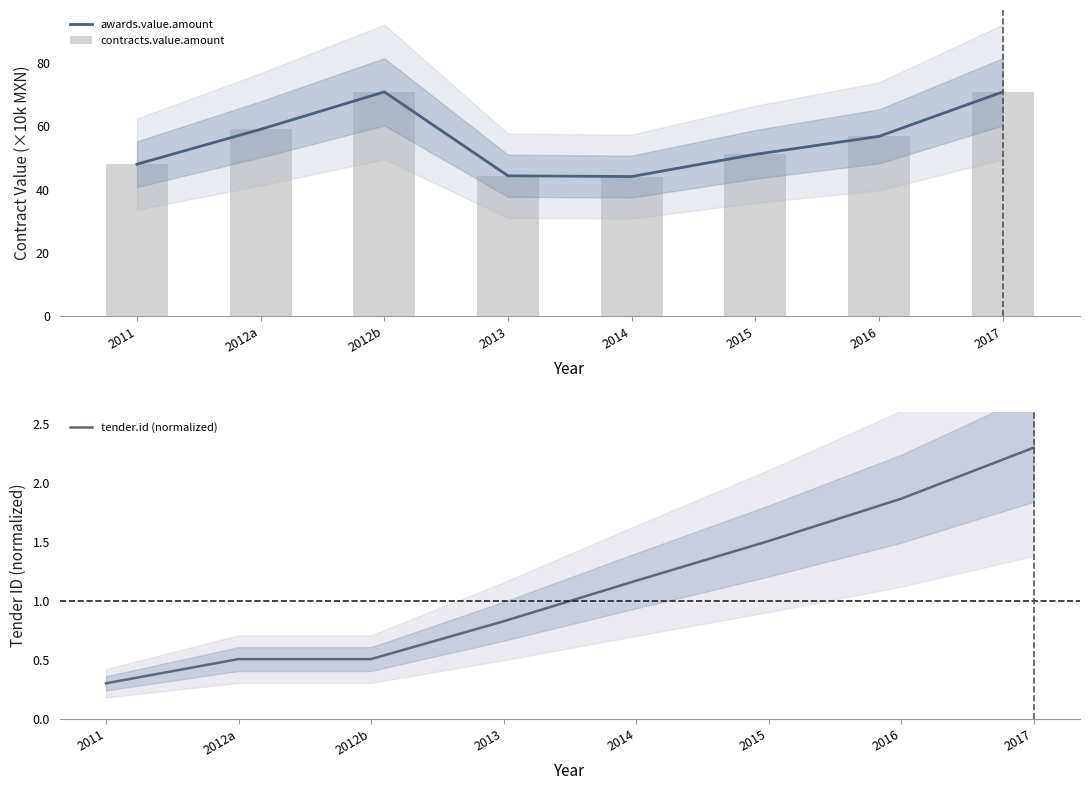

What is the minimum value for contracts.value.amount?

44.2